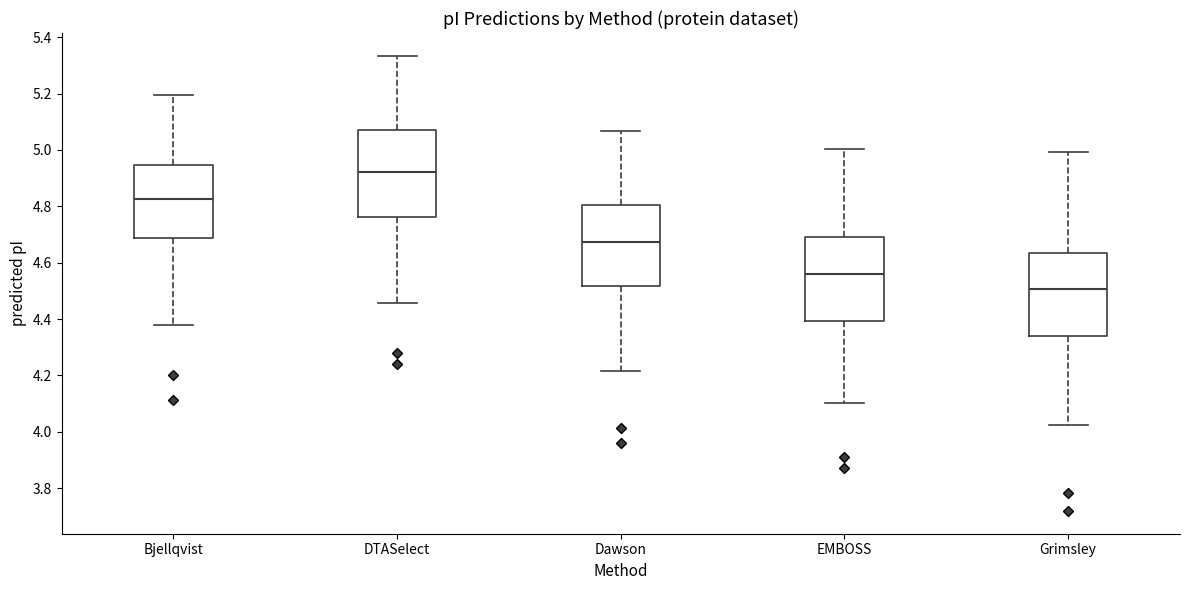

Which box's median line is the lowest?

Grimsley